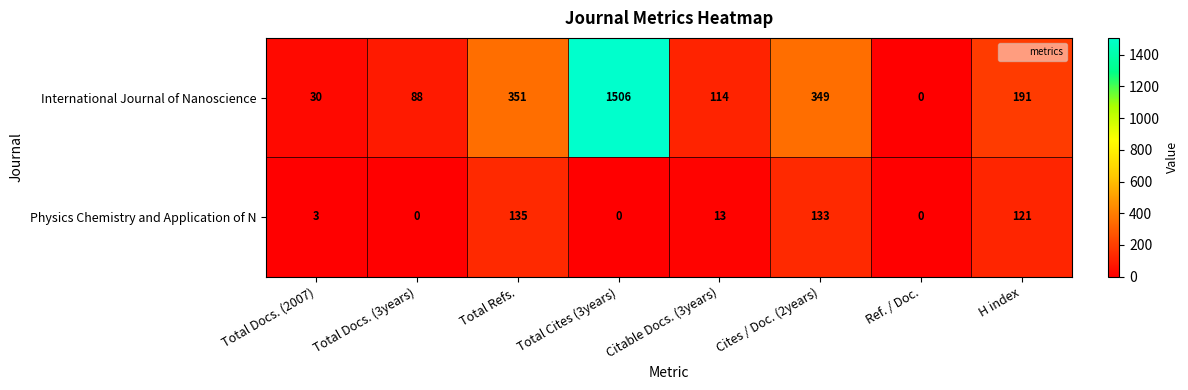

Which series has the largest range (max minus min)?

International Journal of Nanoscience